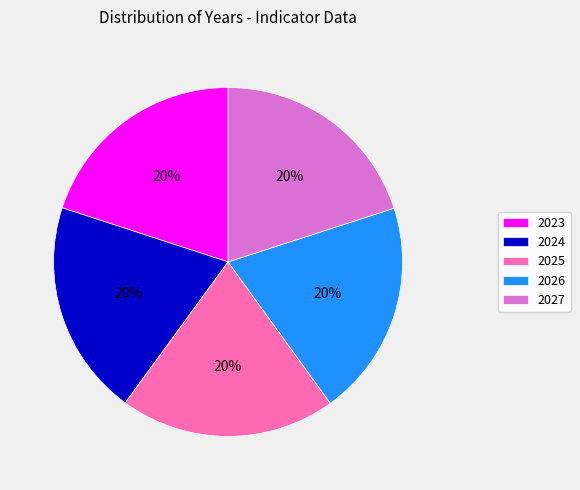

To the nearest percent, what percentage of the pie is 2024?

20%